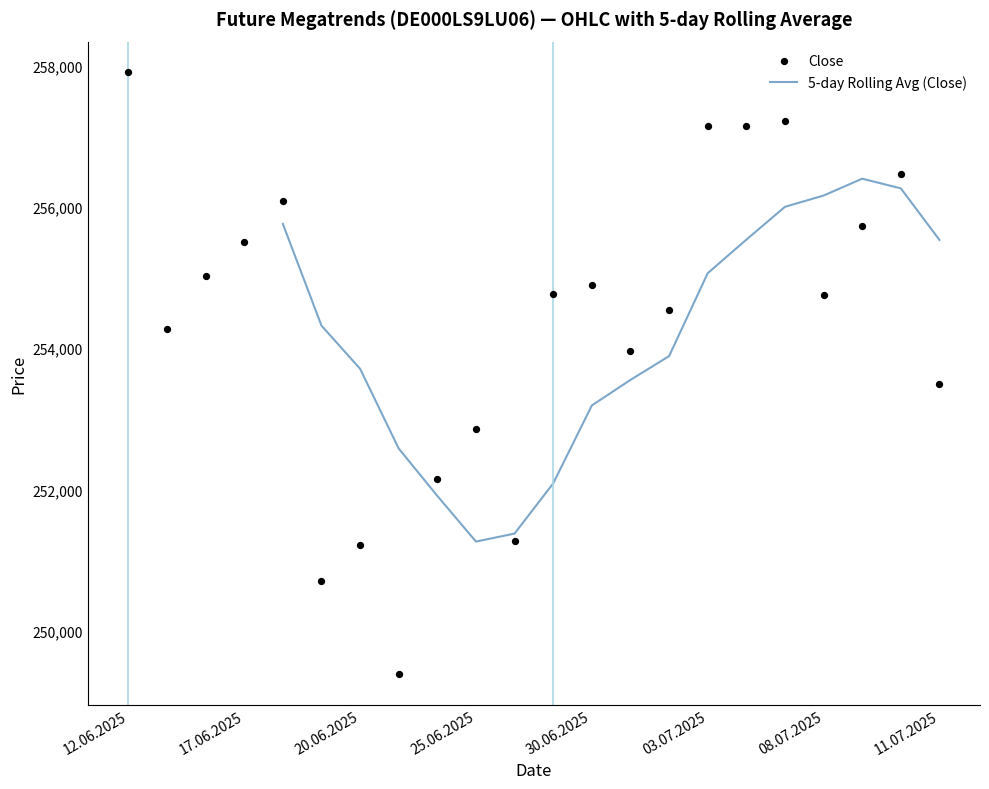

Which series has the widest spread of Y values?

Close